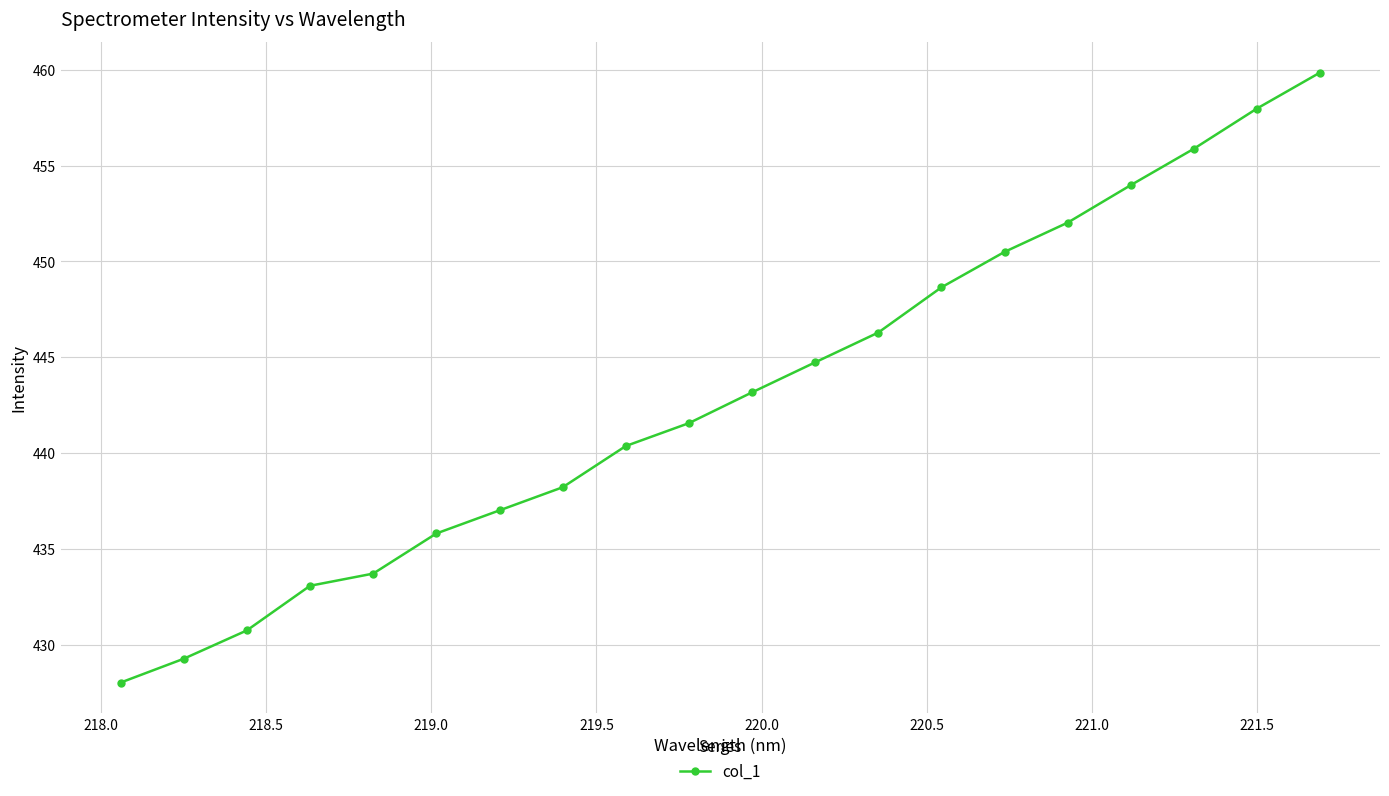

How many data points does each series have?

20